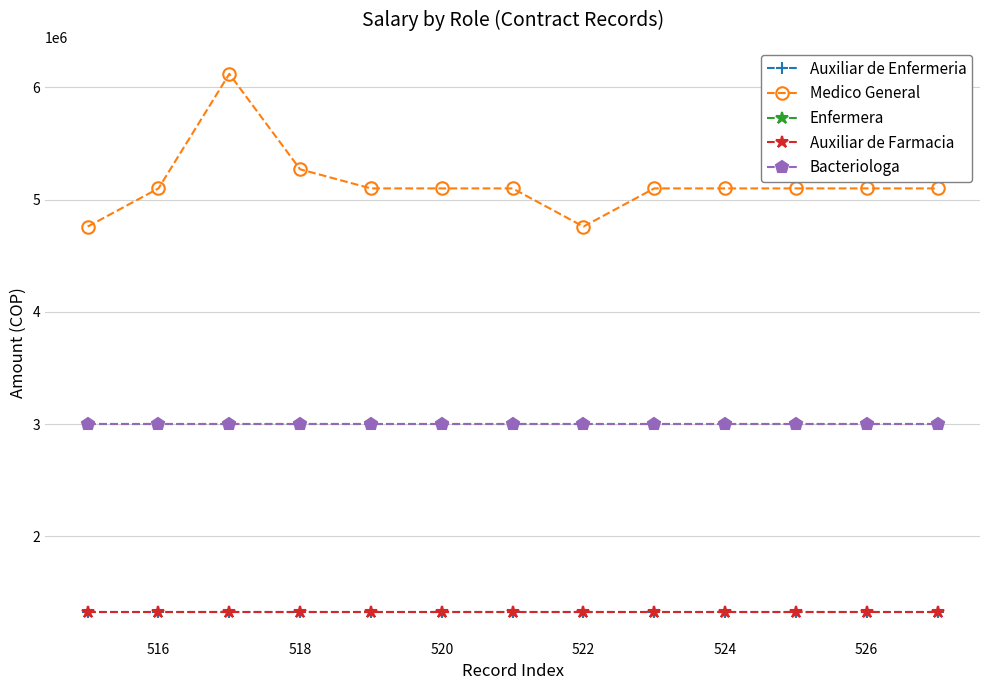

Does the chart have visible grid lines?

Yes